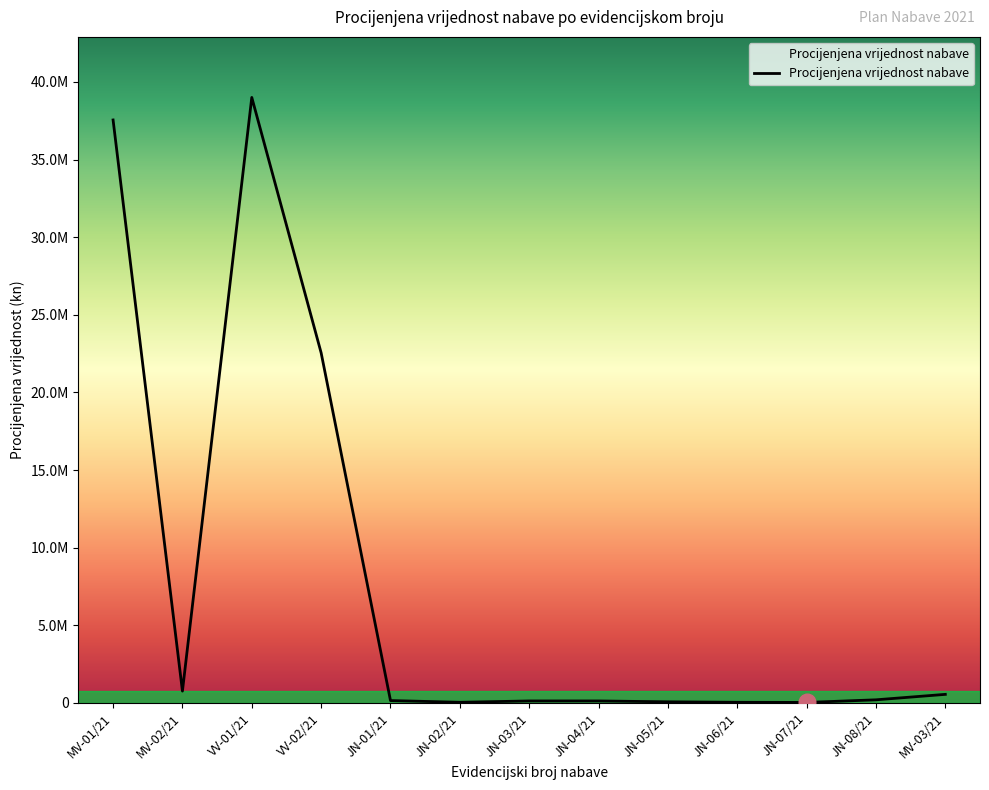

Does the chart display data point markers on the line(s)?

No